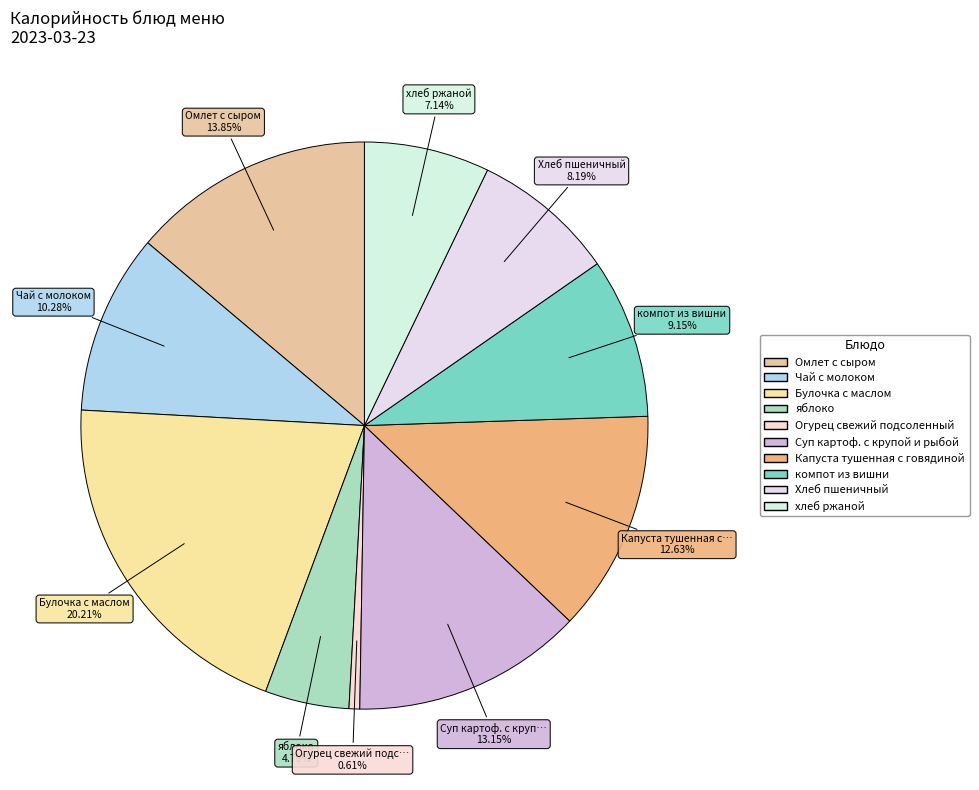

How many slices are in this pie chart?

10